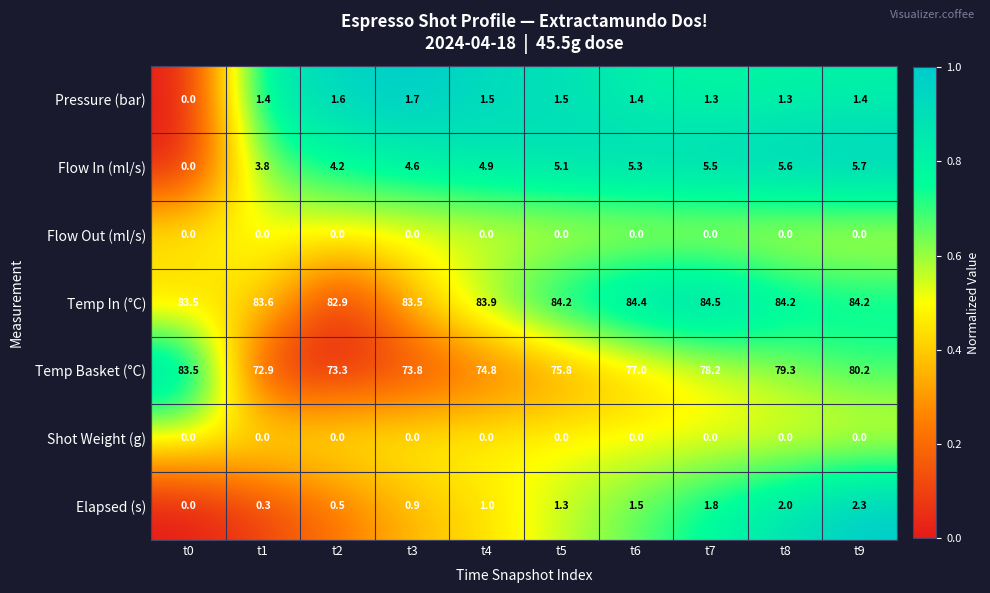

How many data points does each series have?

10